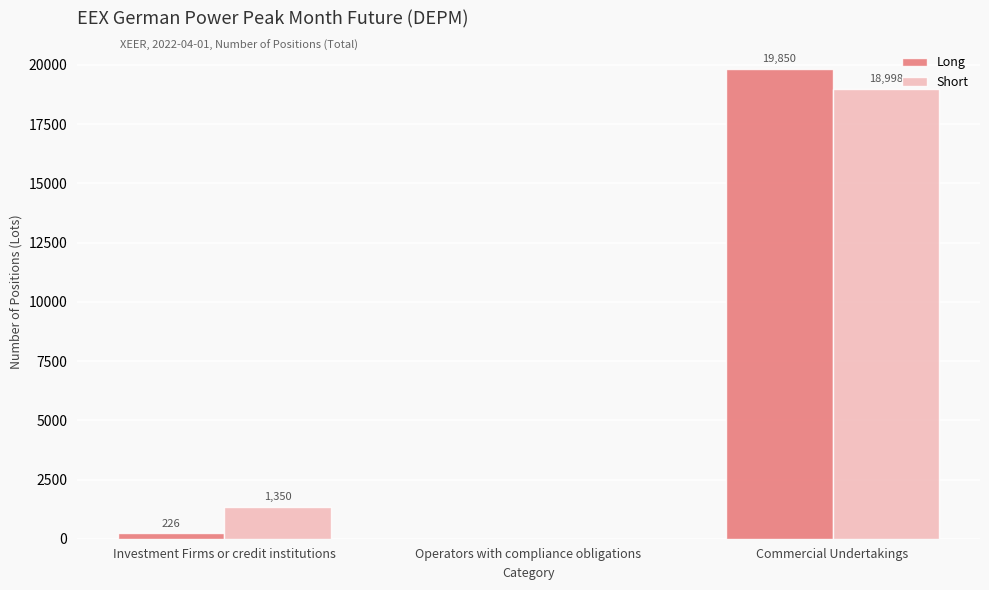

What is the sum of the Short values at Investment Firms or credit institutions and Commercial Undertakings?

20348